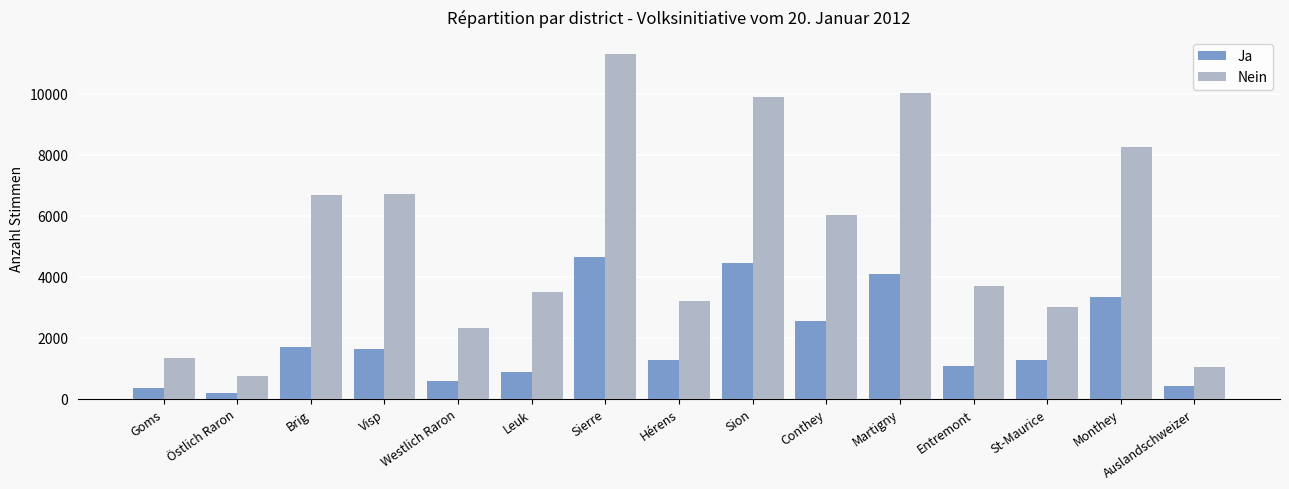

At how many categories does at least one series exceed 5007?

7